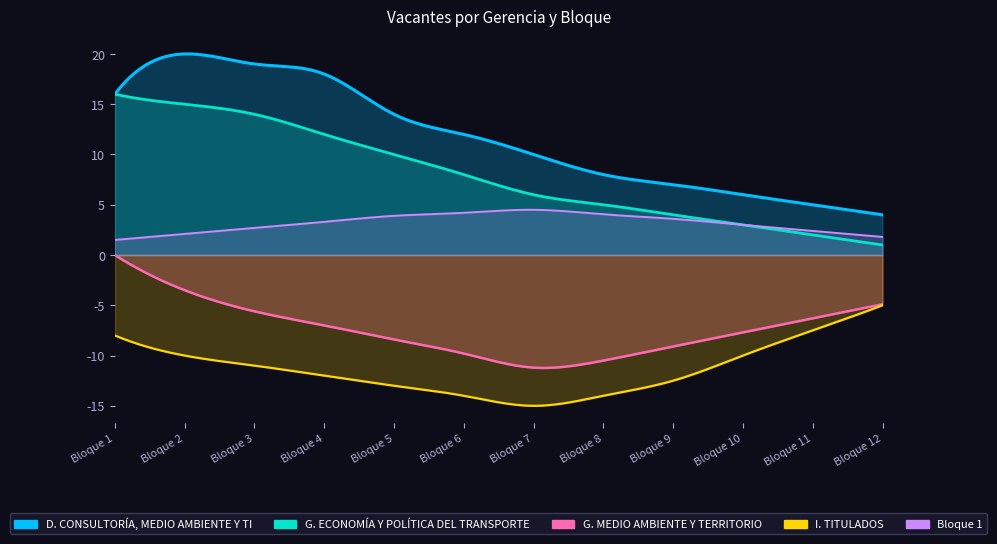

How many series are shown in this chart?

5